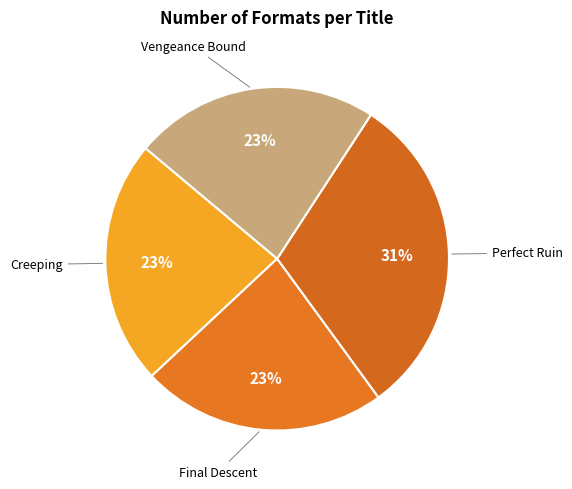

Which slice is the largest?

Perfect Ruin